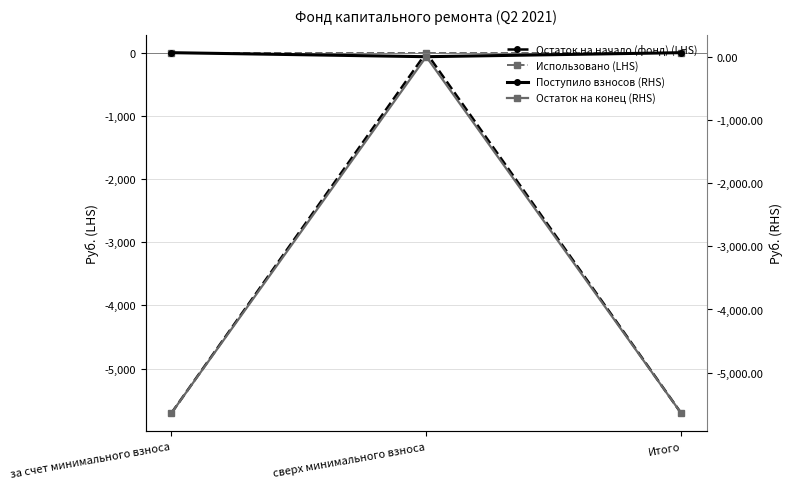

Reading right to left, list all the values displayed in this chart.

Остаток на начало (фонд) (LHS): Итого=-5705.8	сверх минимального взноса=0.0	за счет минимального взноса=-5705.8
Использовано (LHS): Итого=0.0	сверх минимального взноса=0.0	за счет минимального взноса=0.0
Поступило взносов (RHS): Итого=63.8	сверх минимального взноса=0.0	за счет минимального взноса=63.8
Остаток на конец (RHS): Итого=-5642.1	сверх минимального взноса=0.0	за счет минимального взноса=-5642.1